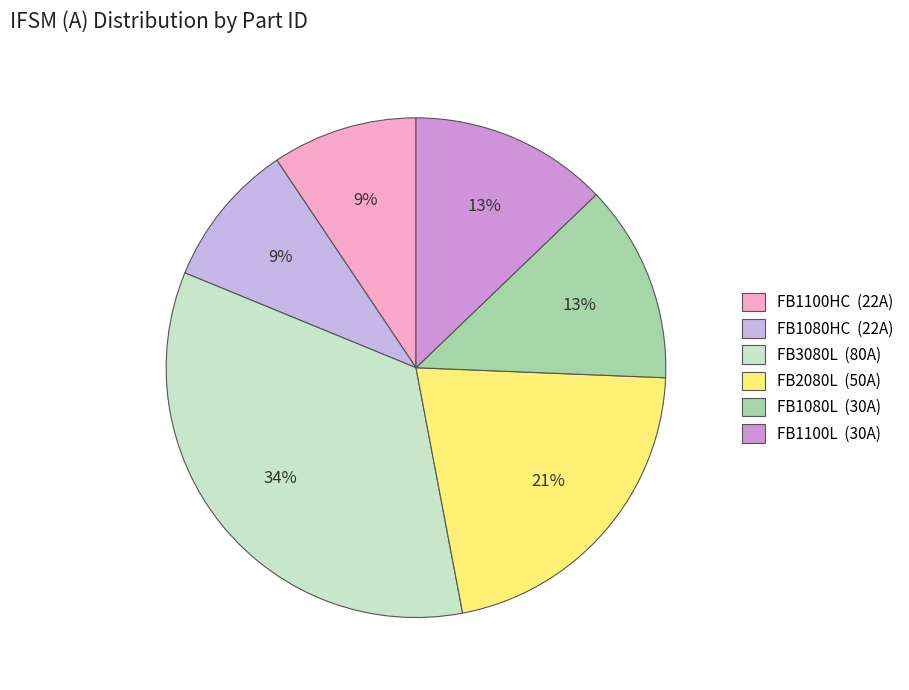

How many slices are in this pie chart?

6